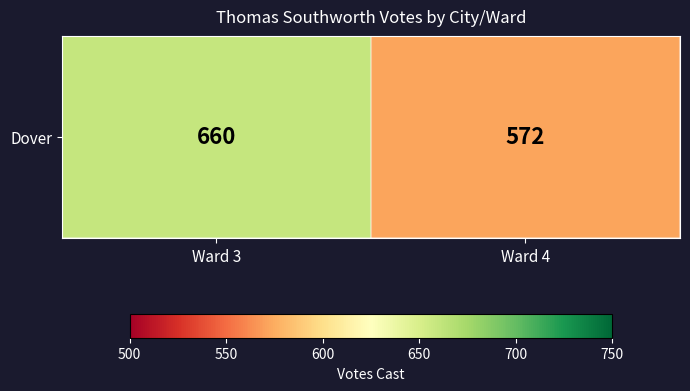

Between Ward 3 and Ward 4, which is larger?

Ward 3